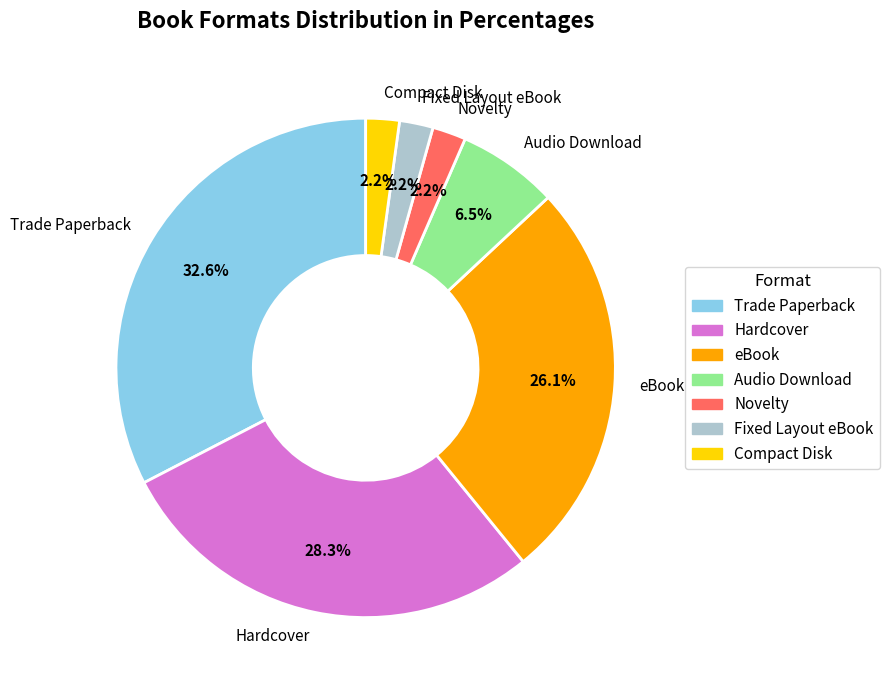

True or false: eBook accounts for 26% of the total.

True